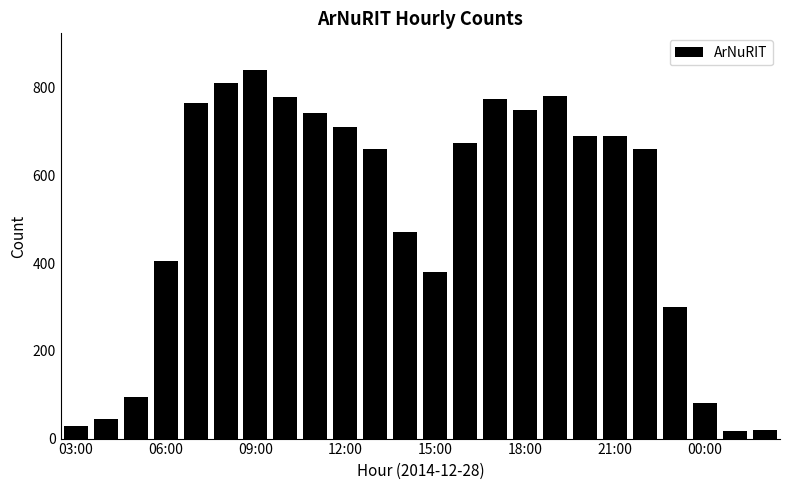

Are the bars grouped side by side (vs. stacked)?

No